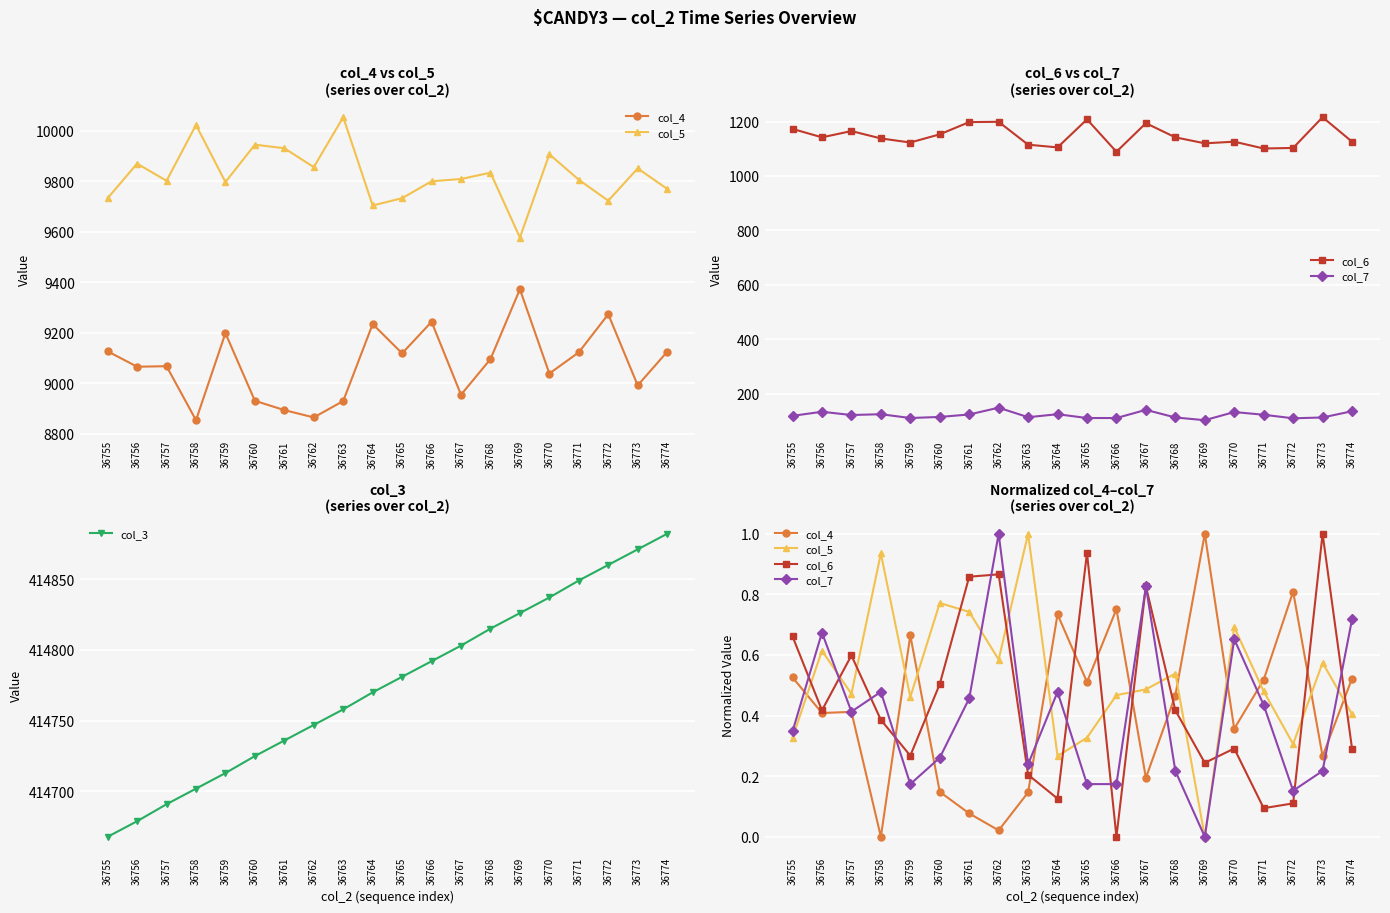

Rank the categories by col_6 value from lowest to highest.

36766, 36771, 36772, 36764, 36763, 36769, 36759, 36770, 36774, 36758, 36756, 36768, 36760, 36757, 36755, 36767, 36761, 36762, 36765, 36773